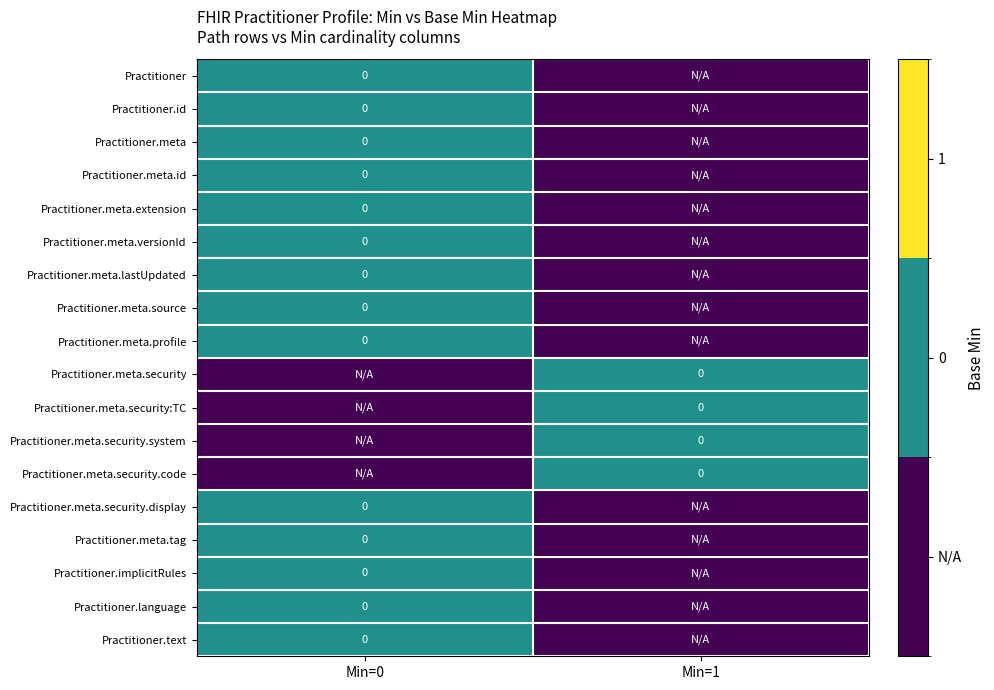

Rank the series at Min=0 from highest to lowest value.

Practitioner, Practitioner.id, Practitioner.meta, Practitioner.meta.id, Practitioner.meta.extension, Practitioner.meta.versionId, Practitioner.meta.lastUpdated, Practitioner.meta.source, Practitioner.meta.profile, Practitioner.meta.security.display, Practitioner.meta.tag, Practitioner.implicitRules, Practitioner.language, Practitioner.text, Practitioner.meta.security, Practitioner.meta.security:TC, Practitioner.meta.security.system, Practitioner.meta.security.code